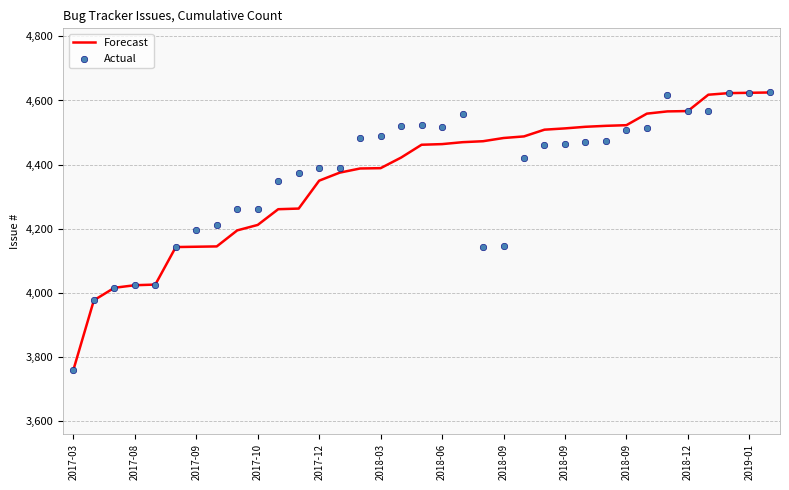

Which series contains the highest Y value?

Forecast